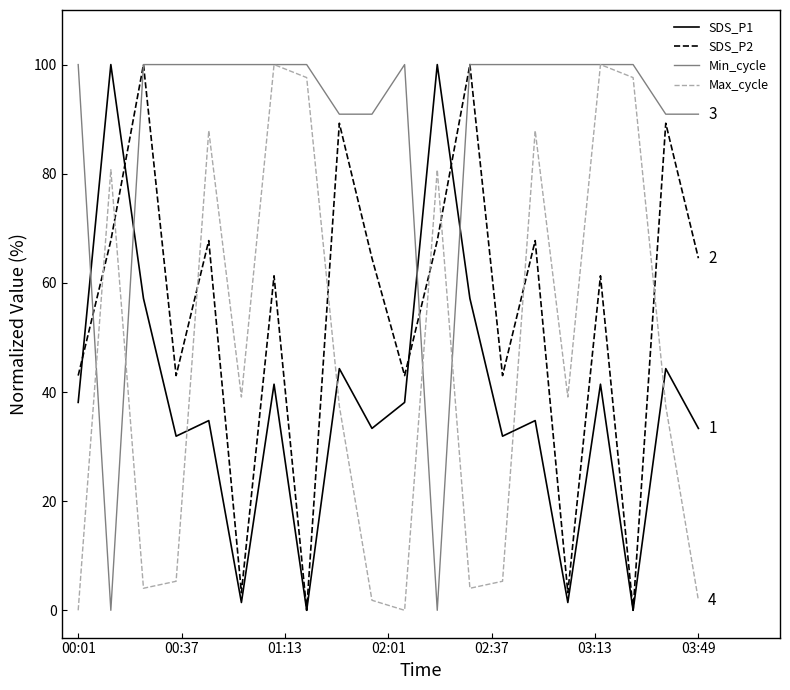

After their last crossing, which series has the higher values: Min_cycle or SDS_P1?

Min_cycle